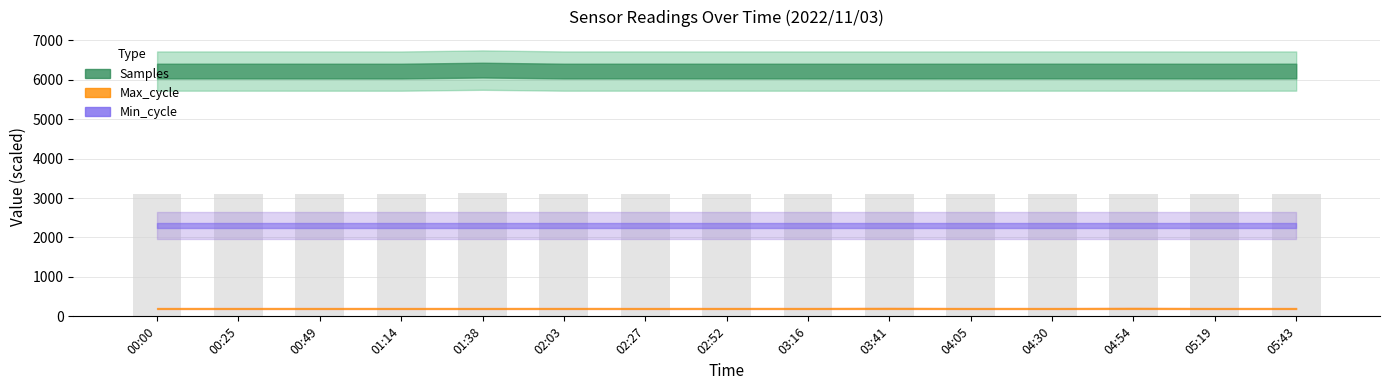

What is the sum of the values at 00:00 and 04:30?

6218.9